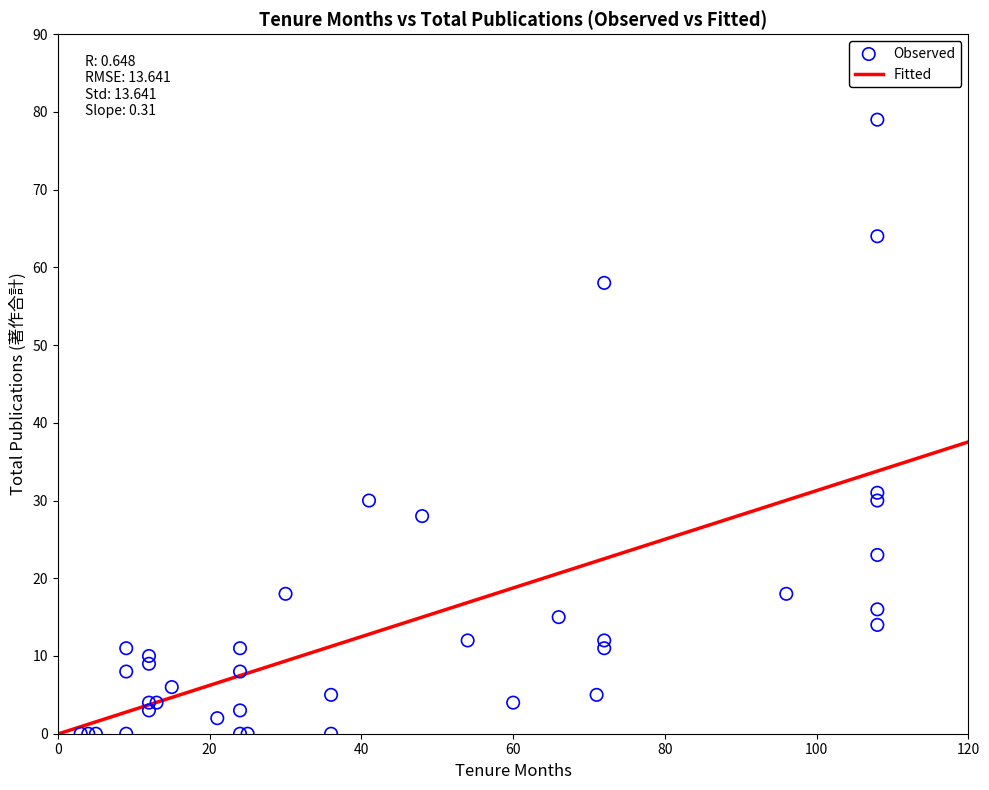

What Y value in the scatter plot is closest to 39?

31